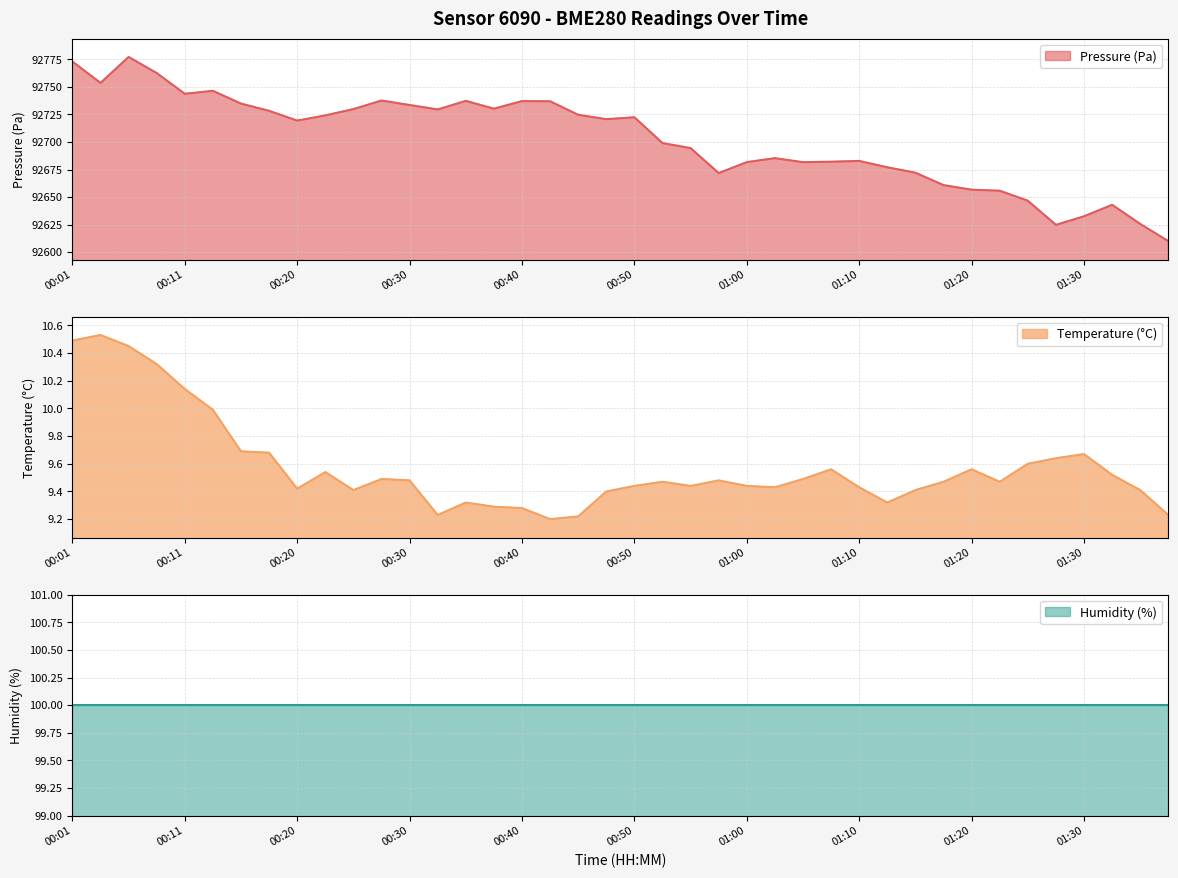

True or false: temperature and pressure intersect in this chart.

False